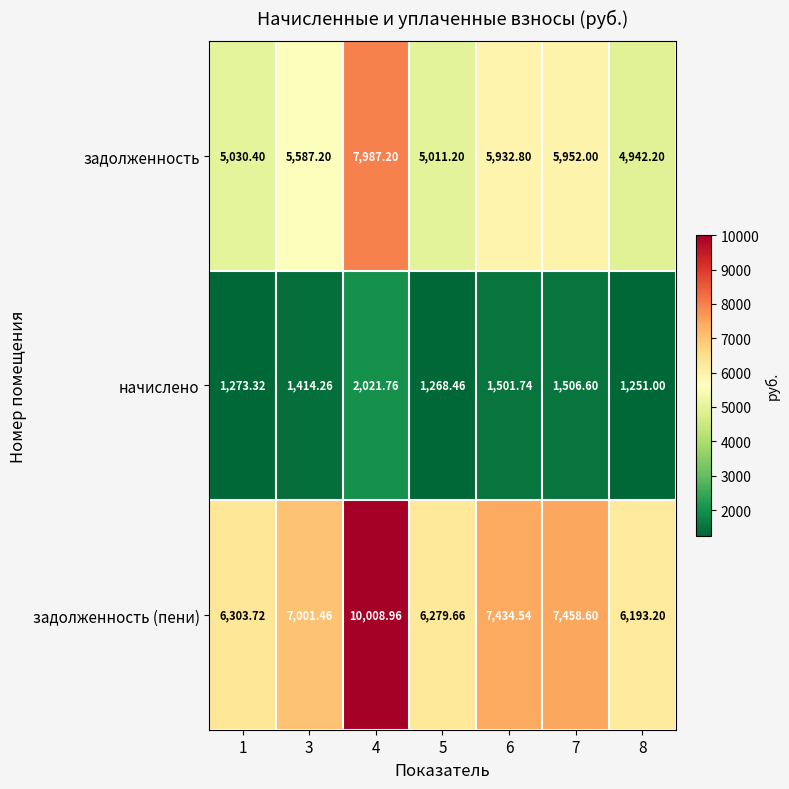

Which series has the largest total across all categories?

задолженность (пени)